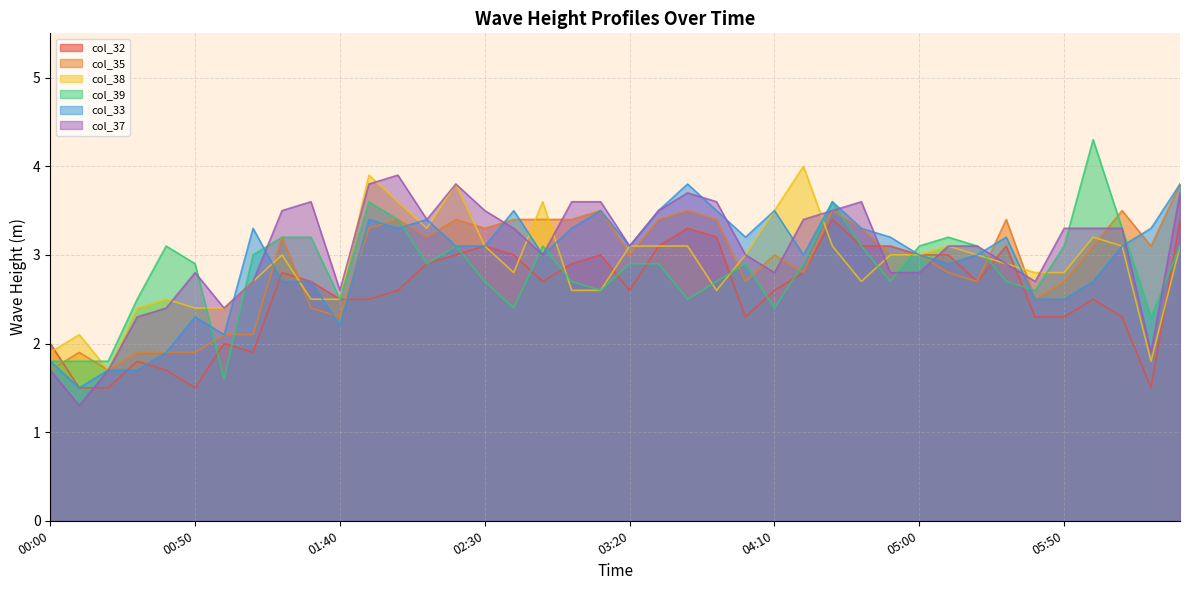

At which category is the sum across all series the highest?

06:30